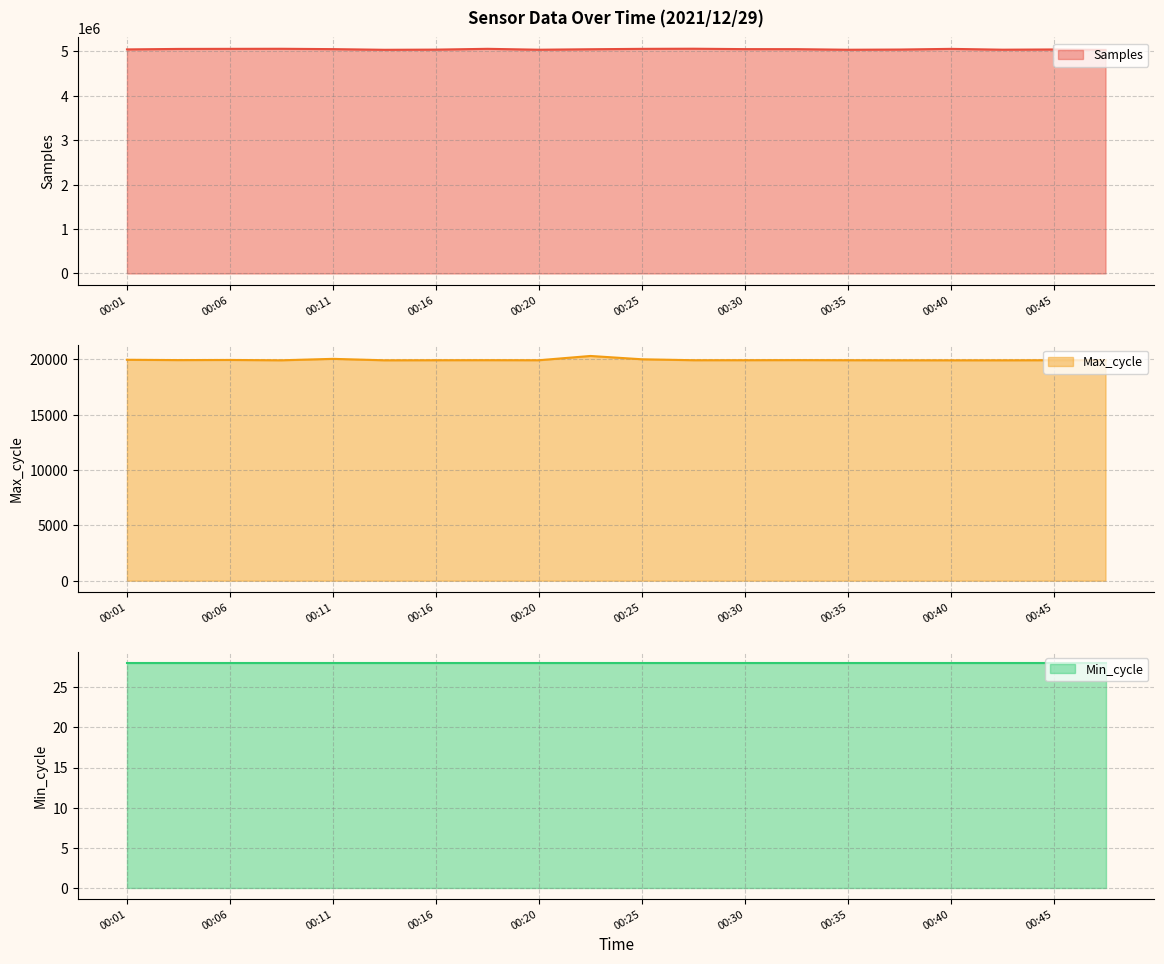

Which series has the largest total across all categories?

Samples